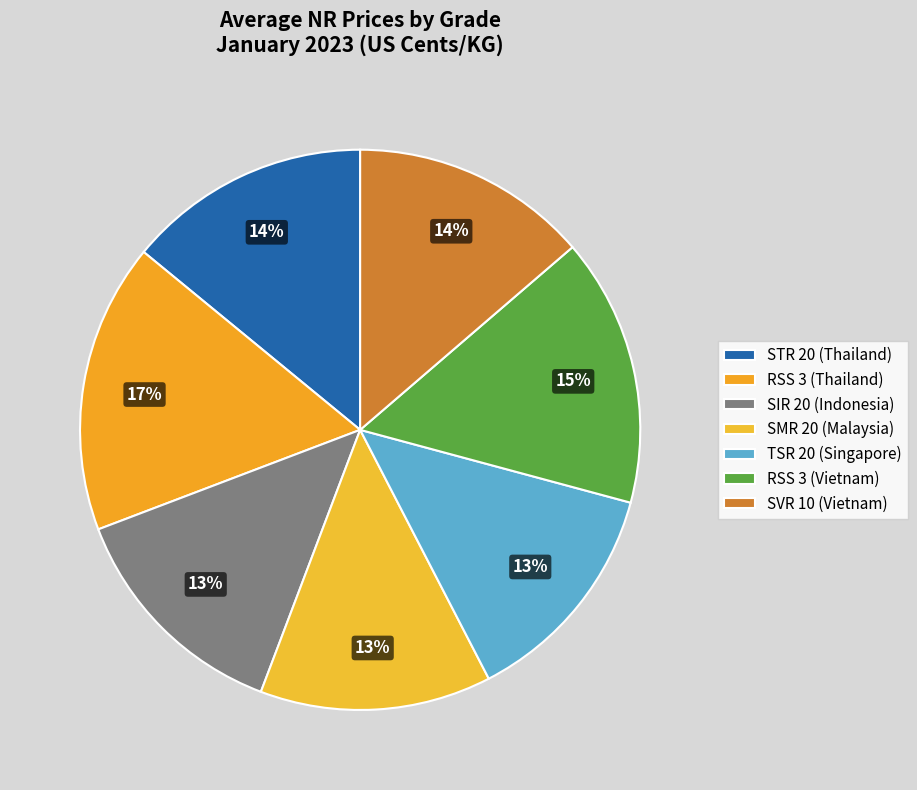

To the nearest percent, what percentage of the pie is STR 20 (Thailand)?

14%